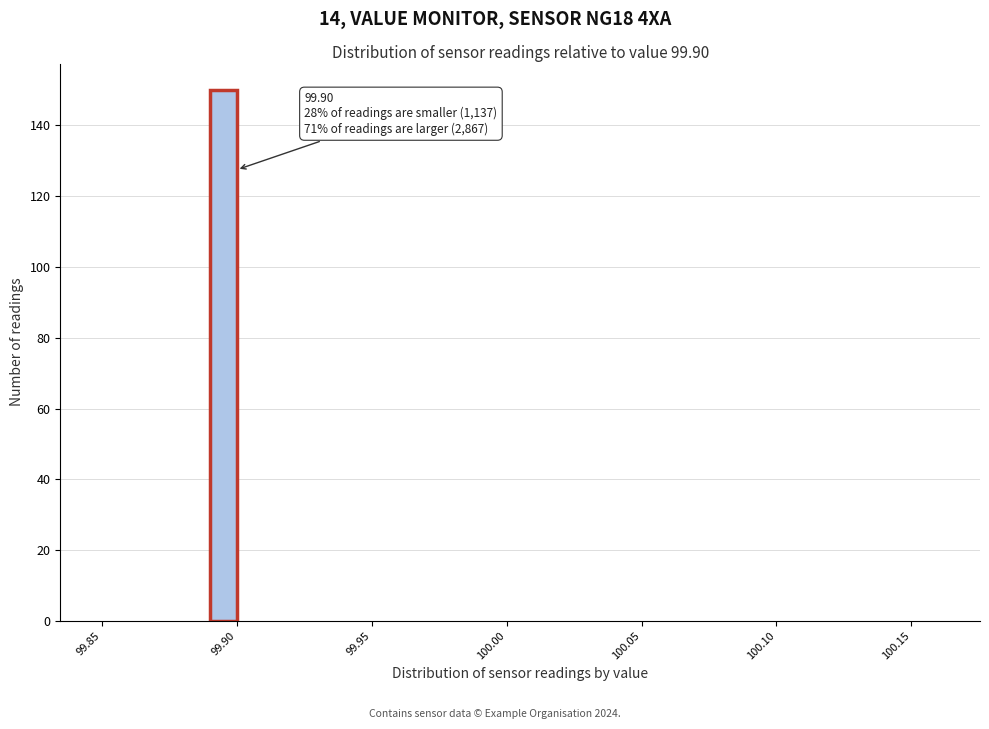

Read against the x-axis, roughly where is the centre of the tallest bar?

99.895